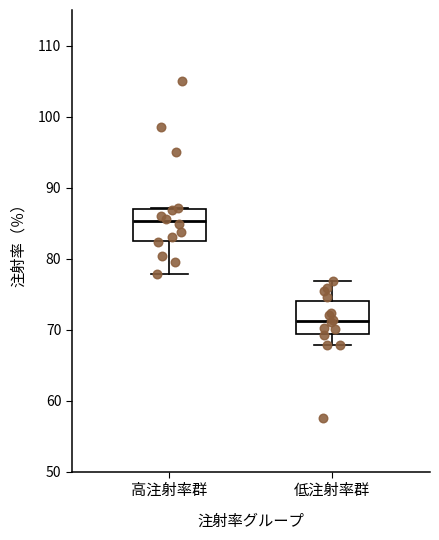

Reading left to right, transcribe this box plot: for each box, give where its median line is, the range the box spans, and where its two whiskers end, as read against the y-axis. The values are not printed on the chart, so give them approximately, as read against the axis.

高注射率群: median 85, box 82 to 87, whiskers 78 to 87
低注射率群: median 71, box 69 to 74, whiskers 68 to 77